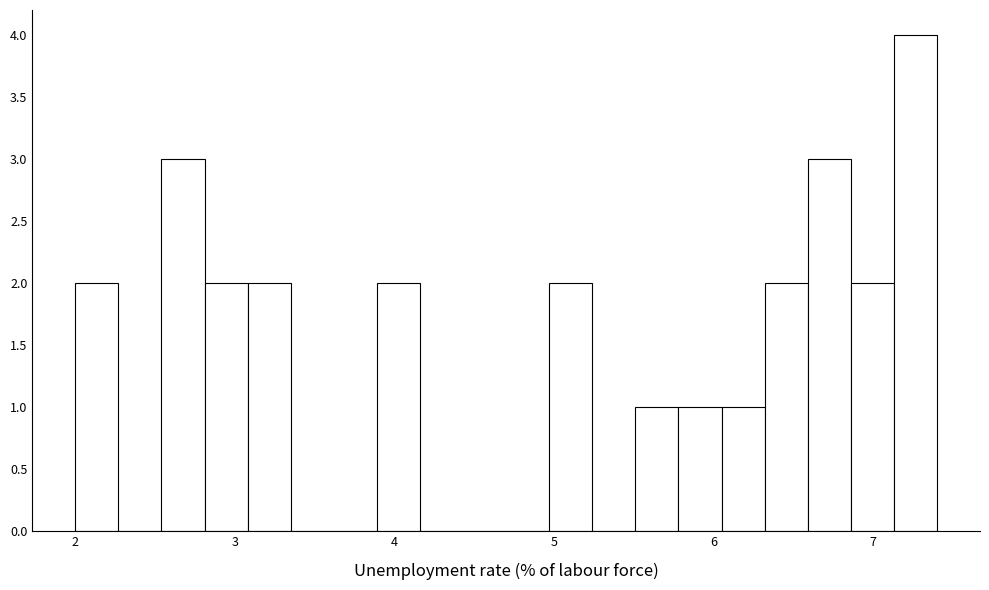

Read against the x-axis, roughly where is the centre of the tallest bar?

7.3